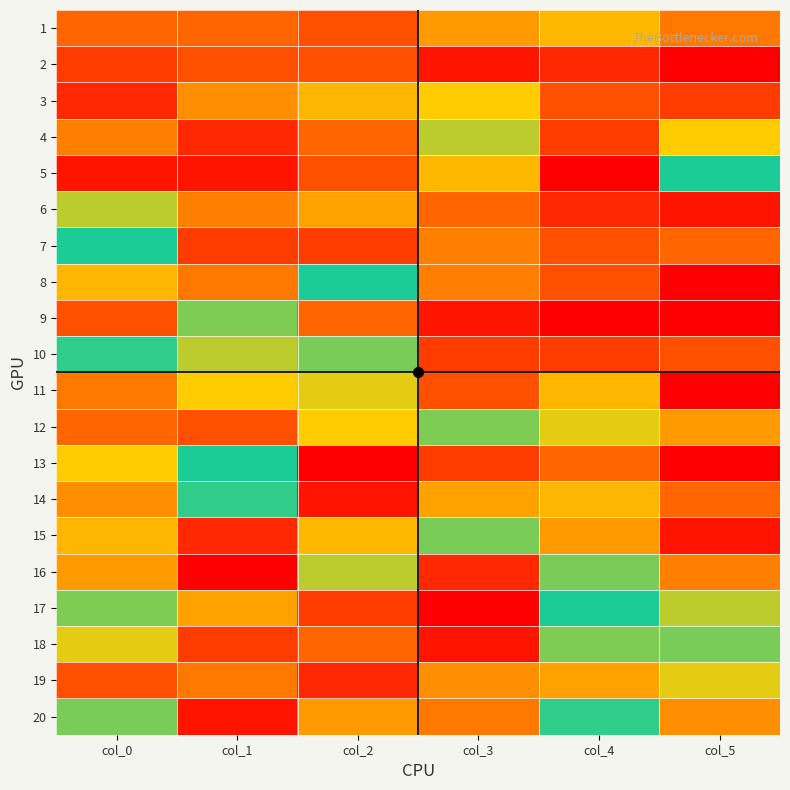

Which series has the widest spread of values?

9